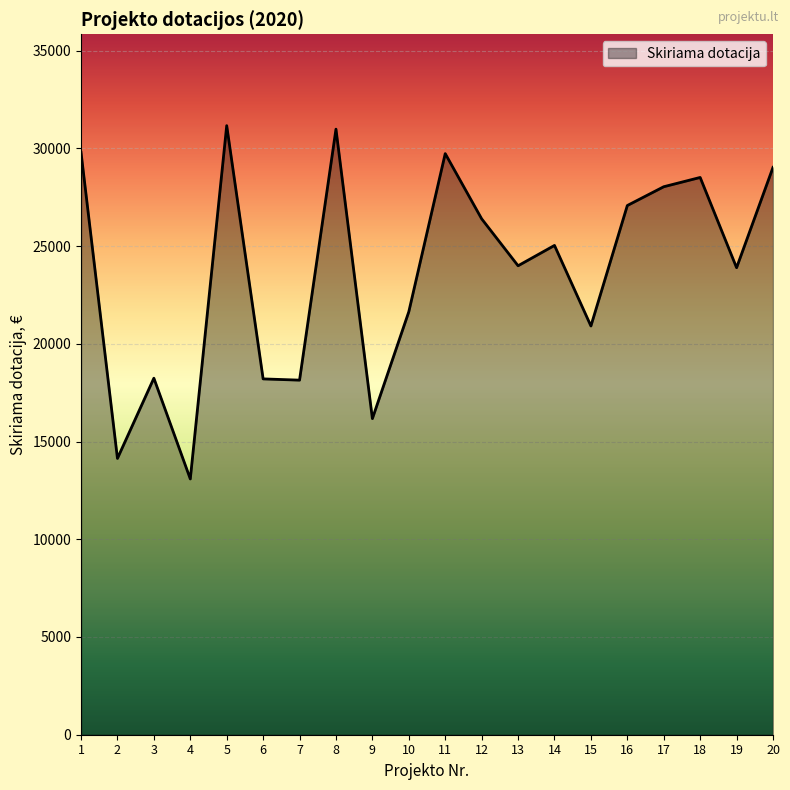

How many distinct data groups are displayed?

1